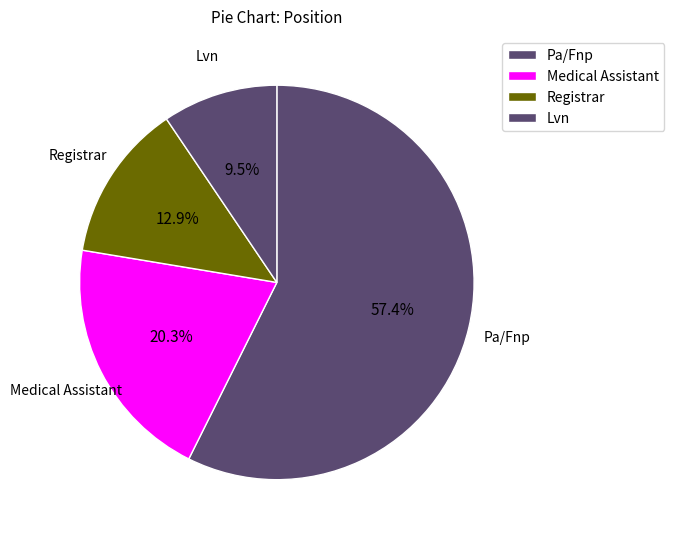

How many segments does this pie chart have?

4